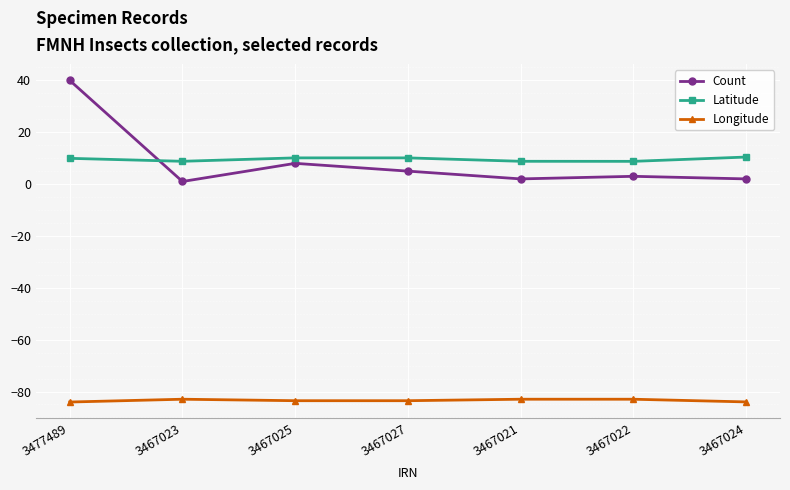

What are all the series names shown in the legend?

Count, Latitude, Longitude